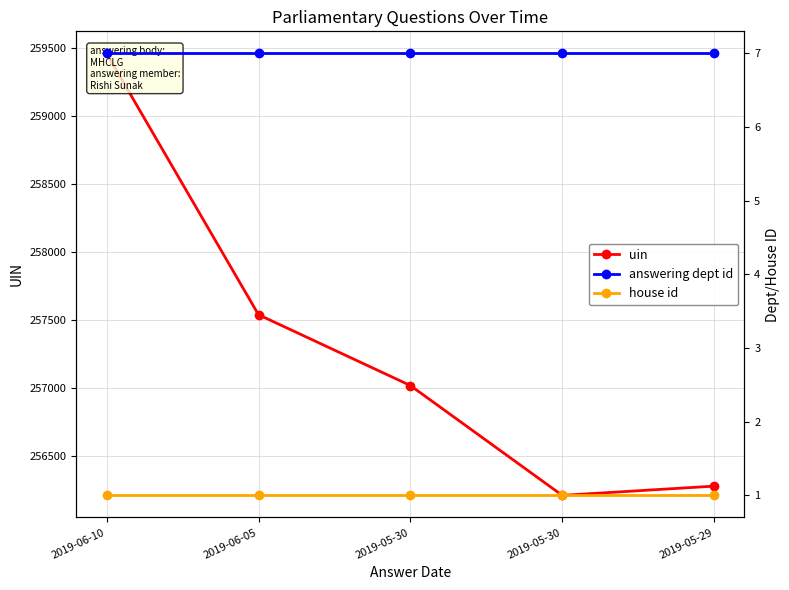

True or false: answering dept id has more than 1 interior local peaks.

False